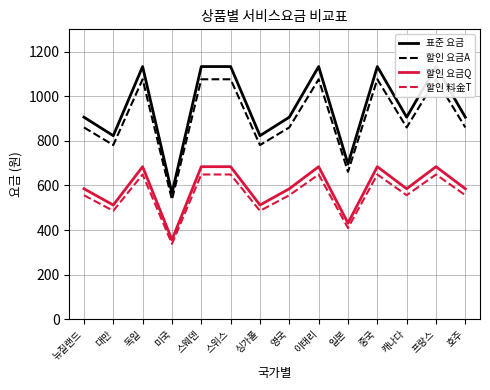

The 표준 요금 series shows 350 at 영국. True or false?

False